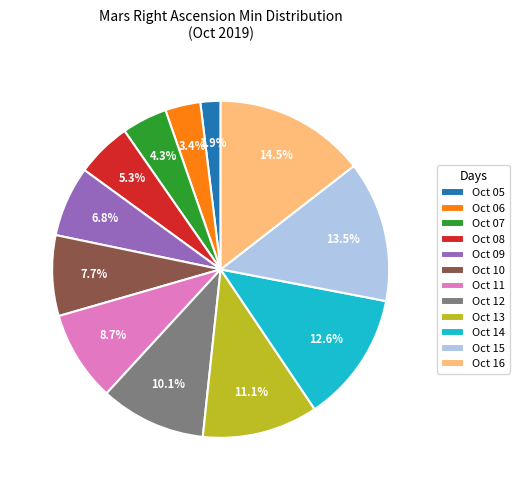

Which category has the biggest portion of the pie?

Oct 16